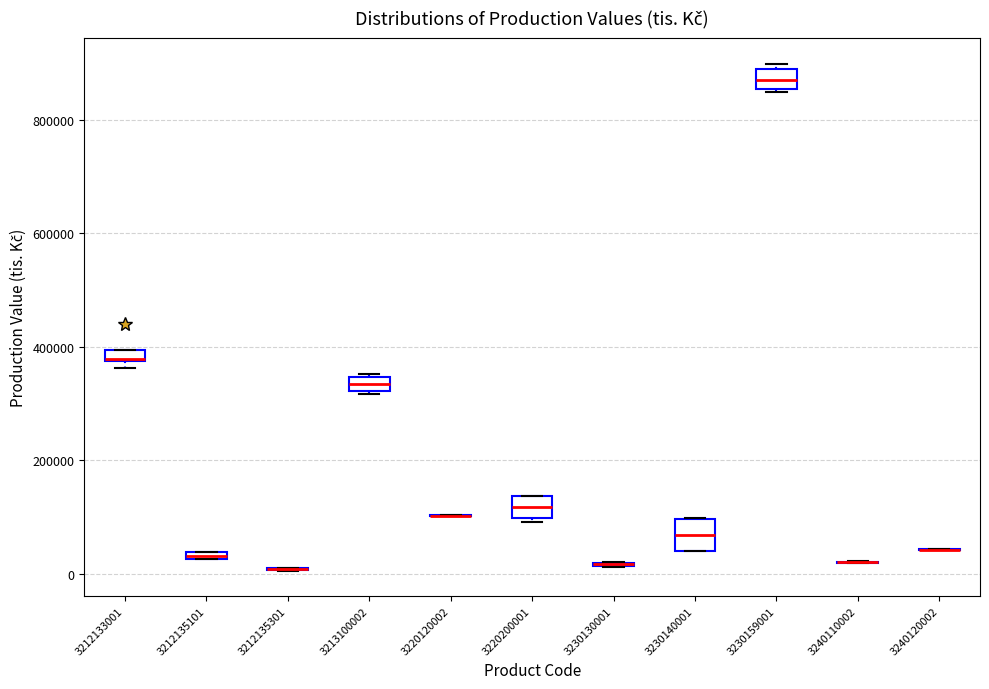

Where is the upper edge of the box at x = 3213100002 on the y-axis? The values are not printed on the chart, so give them approximately, as read against the axis.

340000